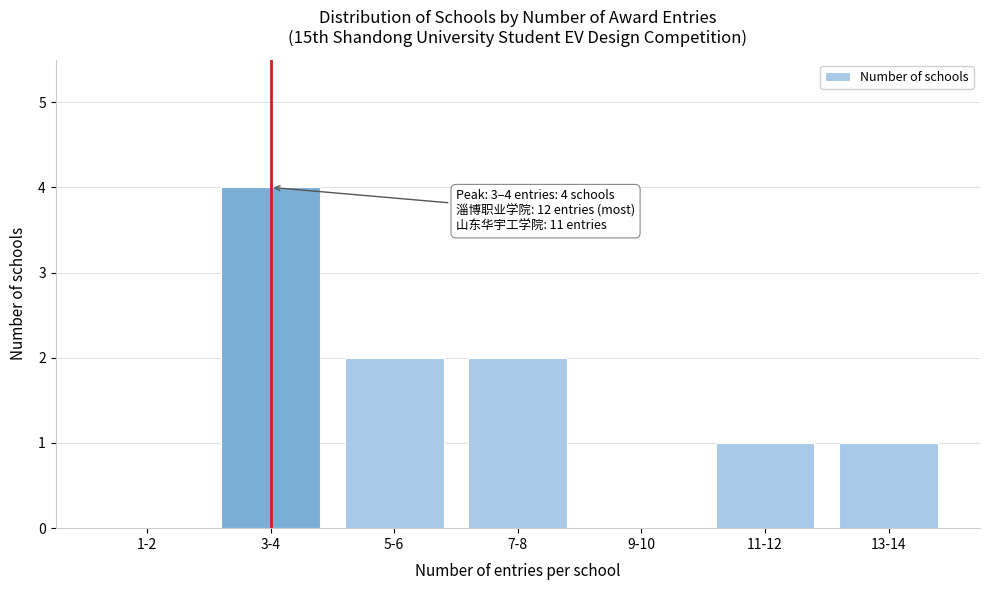

What is the maximum value shown in the chart?

4